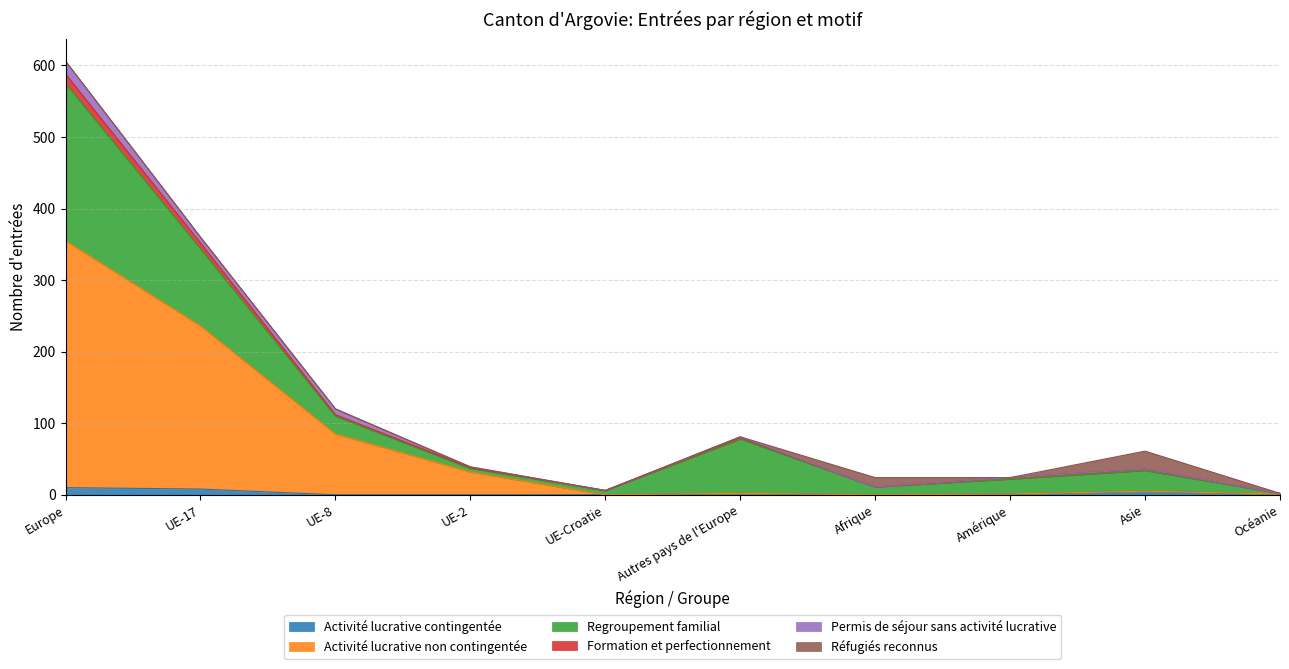

True or false: Activité lucrative non contingentée and Formation et perfectionnement intersect in this chart.

False